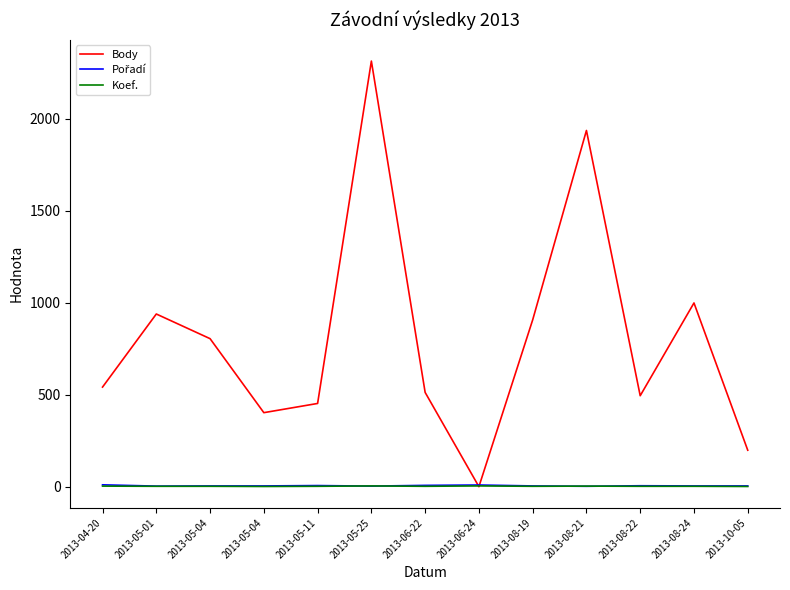

How many times do Pořadí and Body cross each other?

2